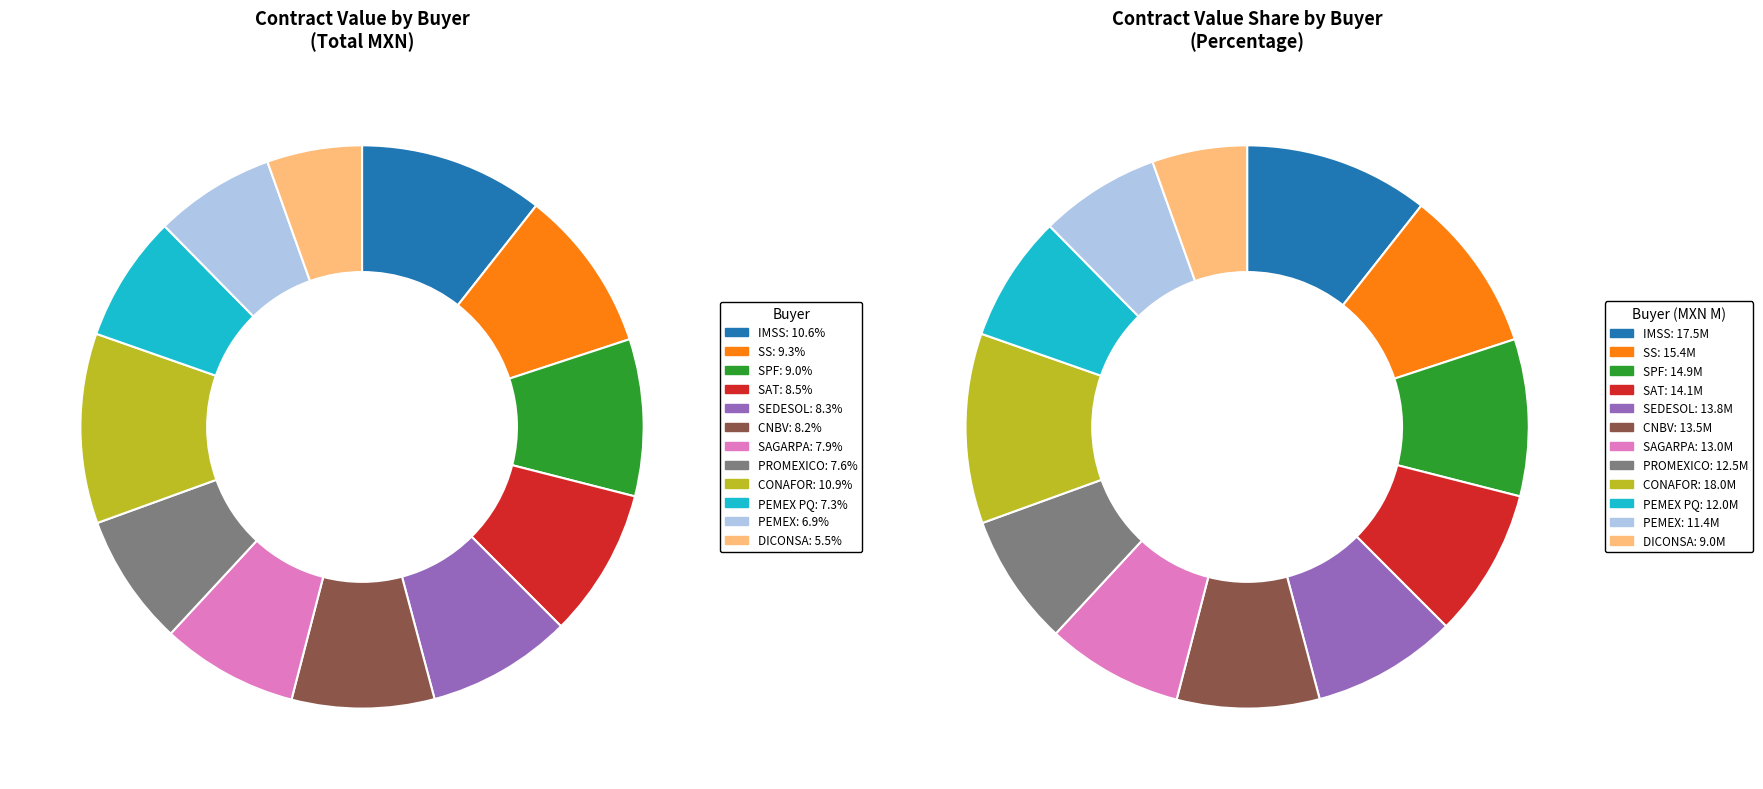

Which has a higher value, INSTITUTO MEXICANO DEL SEGURO SOCIAL or PEMEX PETROQUÍMICA?

INSTITUTO MEXICANO DEL SEGURO SOCIAL